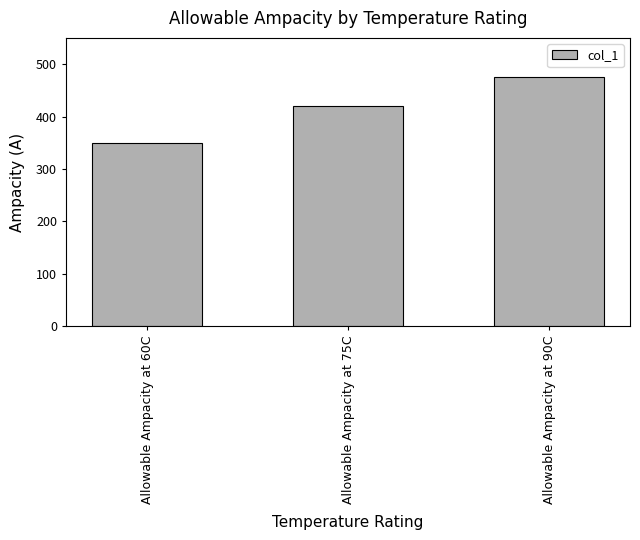

What is the label of the 3rd bar from the left?

Allowable Ampacity at 90C